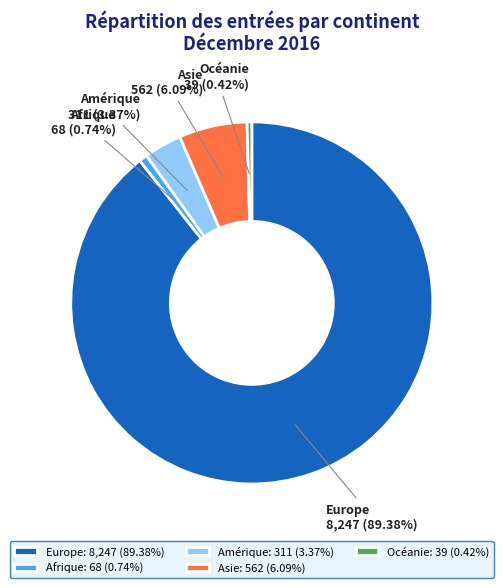

Is it true that Asie is 6% of the pie?

True